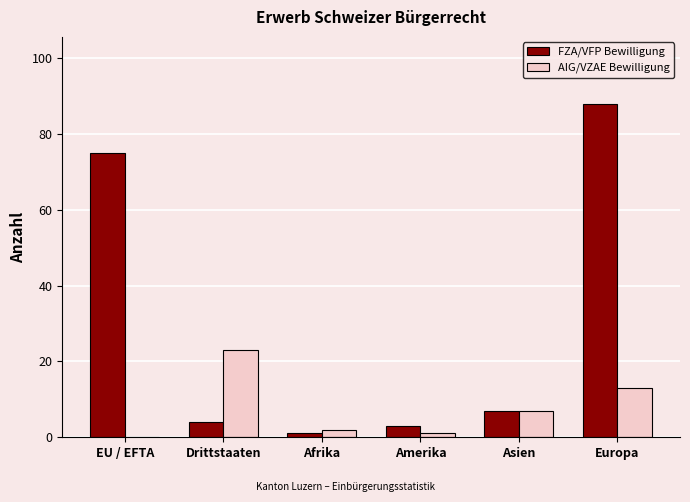

What is the maximum value shown in the chart?

88